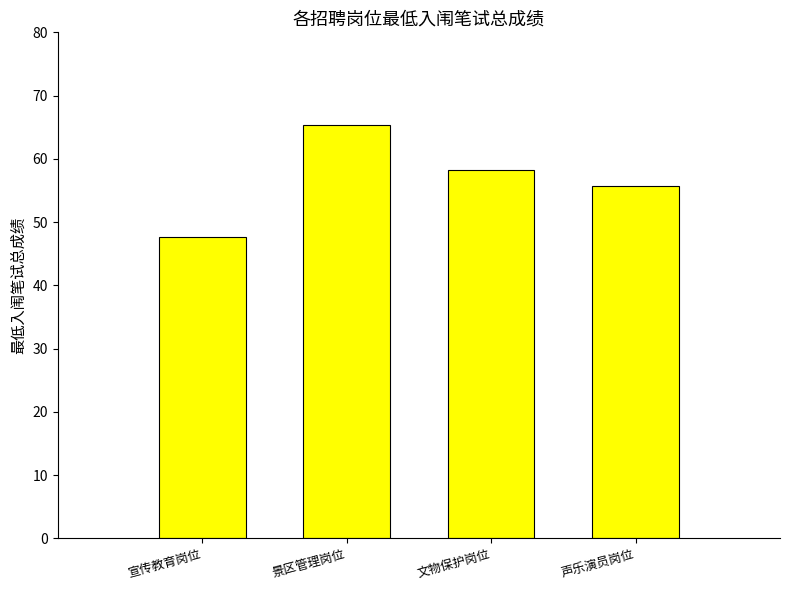

Rank the categories by value from lowest to highest.

宣传教育岗位, 声乐演员岗位, 文物保护岗位, 景区管理岗位